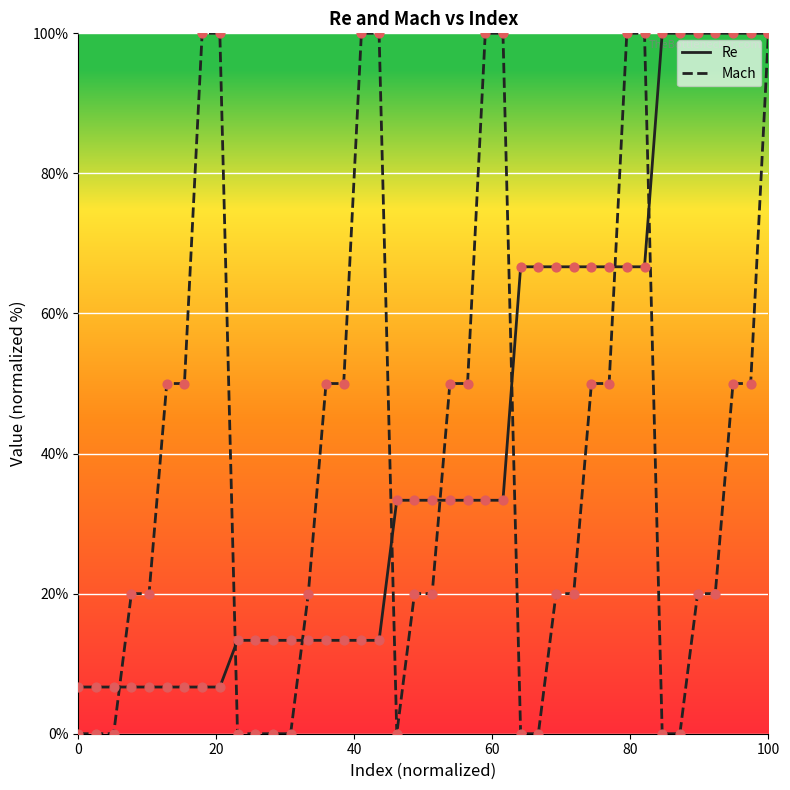

Which series has the largest range (max minus min)?

Mach